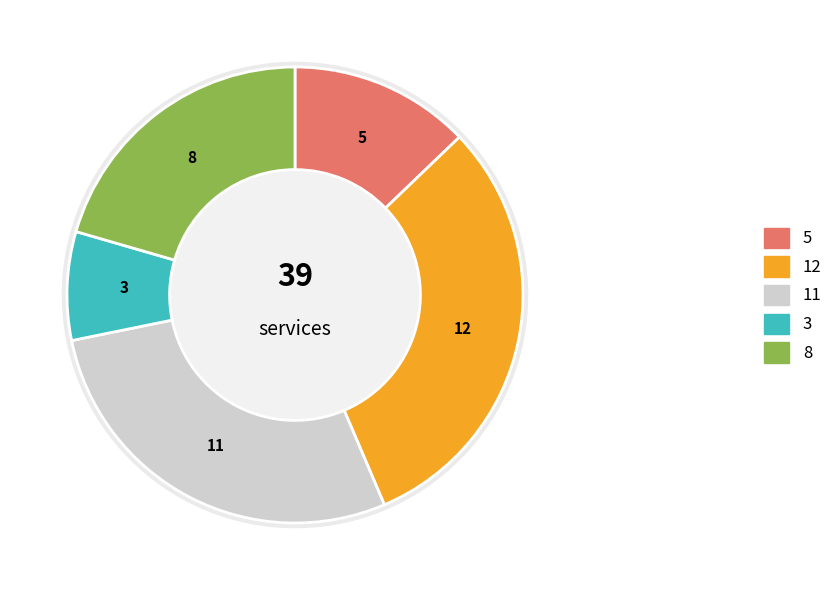

What percentage do Hogar Marillac and Other together represent?

48.7%